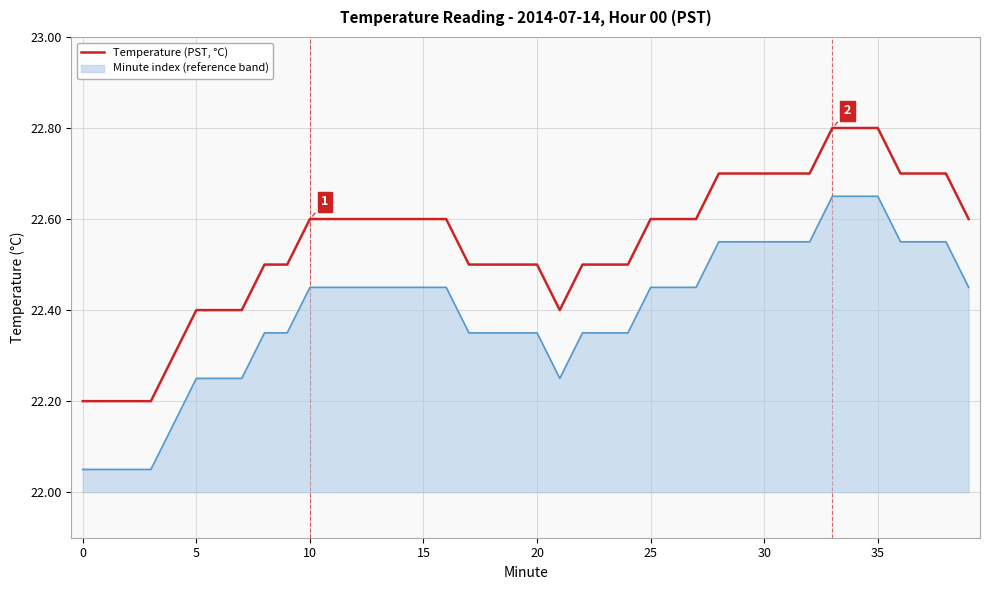

True or false: Minute index (reference band) and Temperature (PST, °C) cross at least once.

False